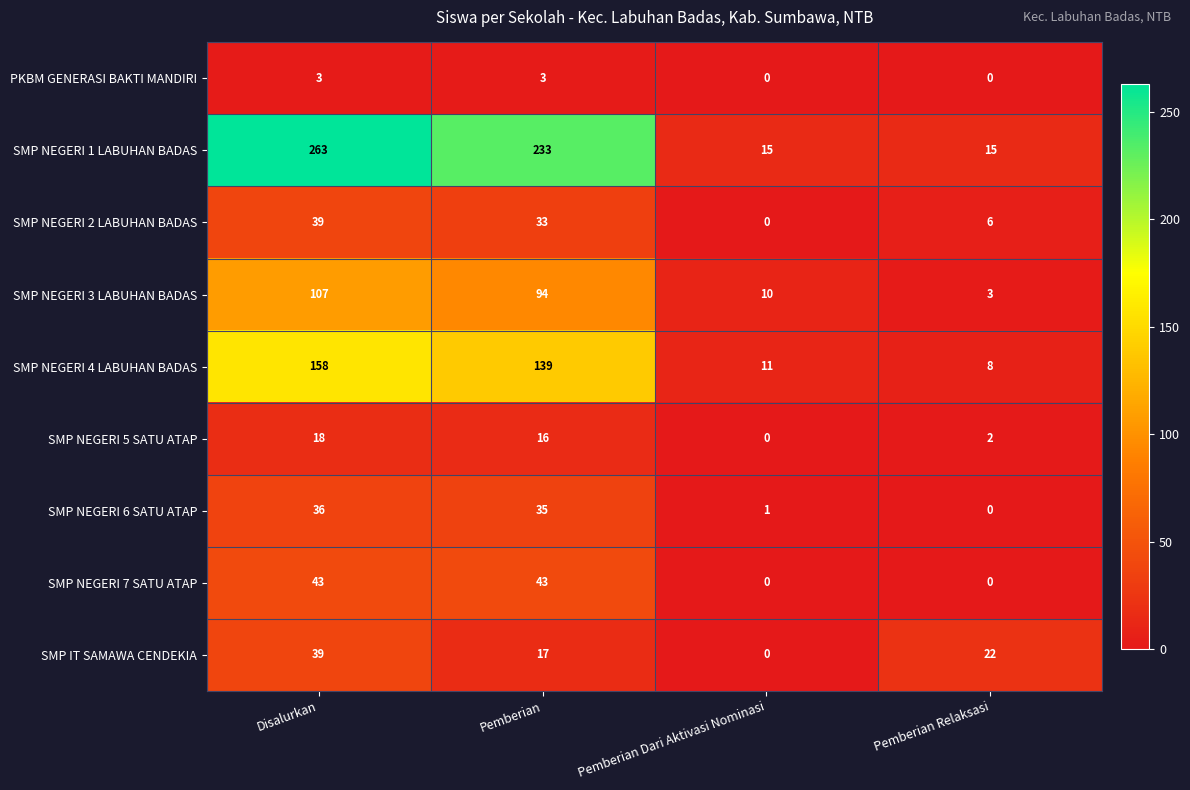

Is it true that SMP NEGERI 5 SATU ATAP equals 18 at Disalurkan?

True